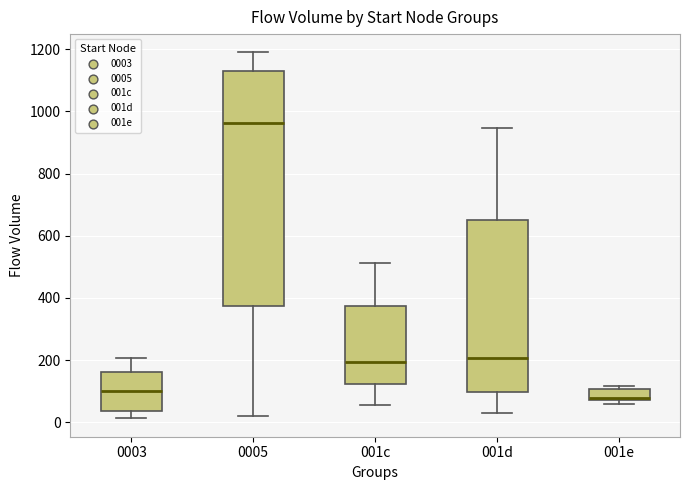

Which box is the tallest, from its lower edge to its upper edge?

0005